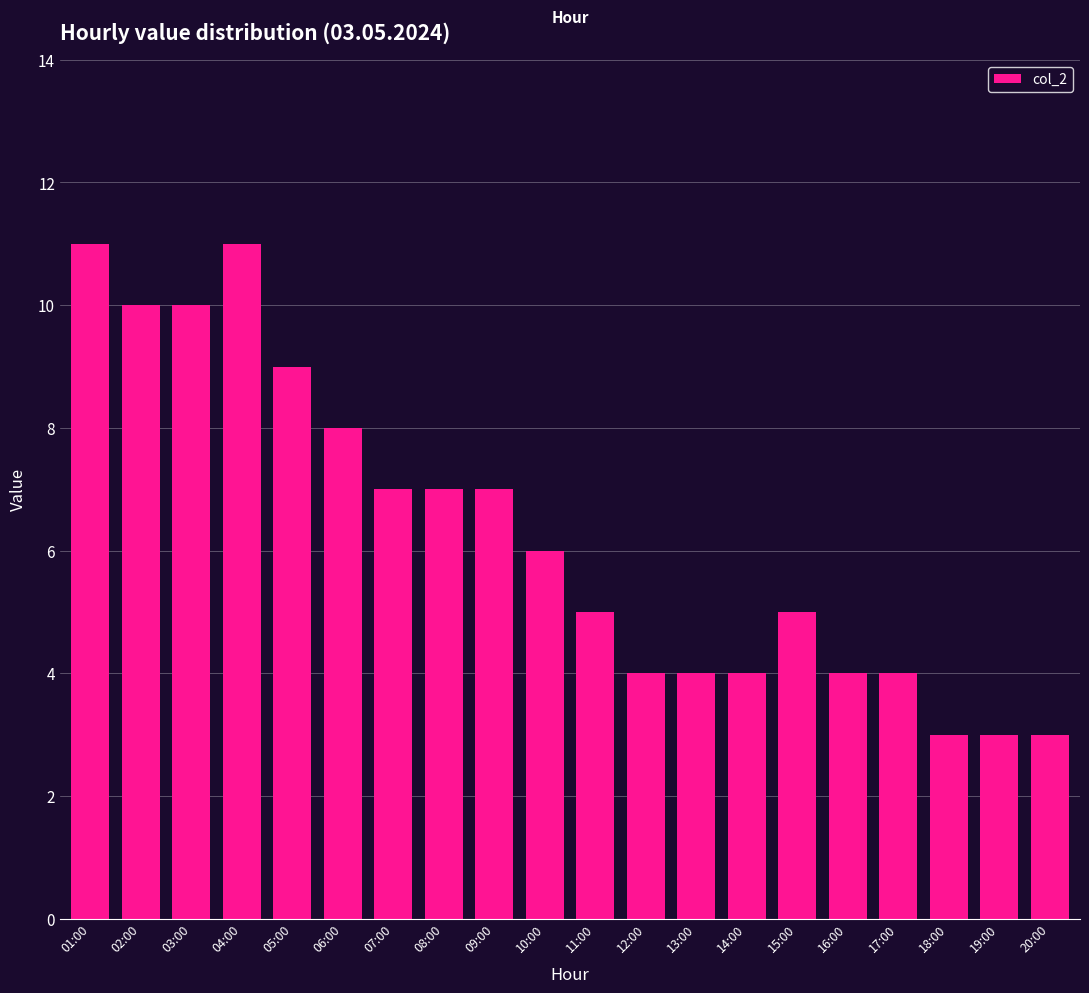

Approximately how many times larger is the value at 07:00 compared to 20:00?

2.3